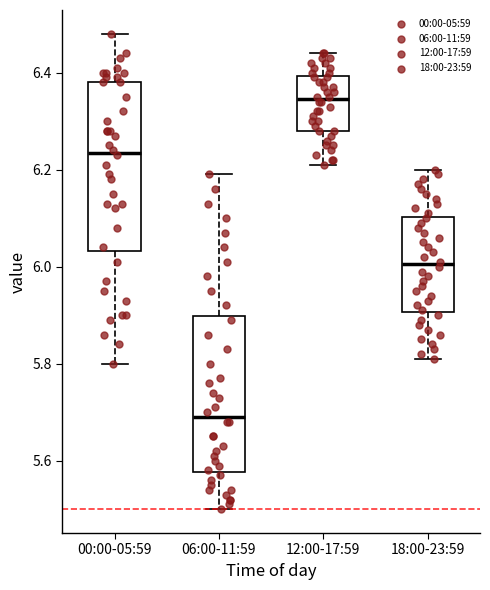

Reading left to right, read every box against the y-axis: the position of its median line, the range the box covers, and the ends of its whiskers. The values are not printed on the chart, so give them approximately, as read against the axis.

00:00-05:59: median 6.24, box 6.04 to 6.38, whiskers 5.80 to 6.48
06:00-11:59: median 5.70, box 5.58 to 5.90, whiskers 5.50 to 6.20
12:00-17:59: median 6.34, box 6.28 to 6.40, whiskers 6.22 to 6.44
18:00-23:59: median 6.00, box 5.90 to 6.10, whiskers 5.82 to 6.20